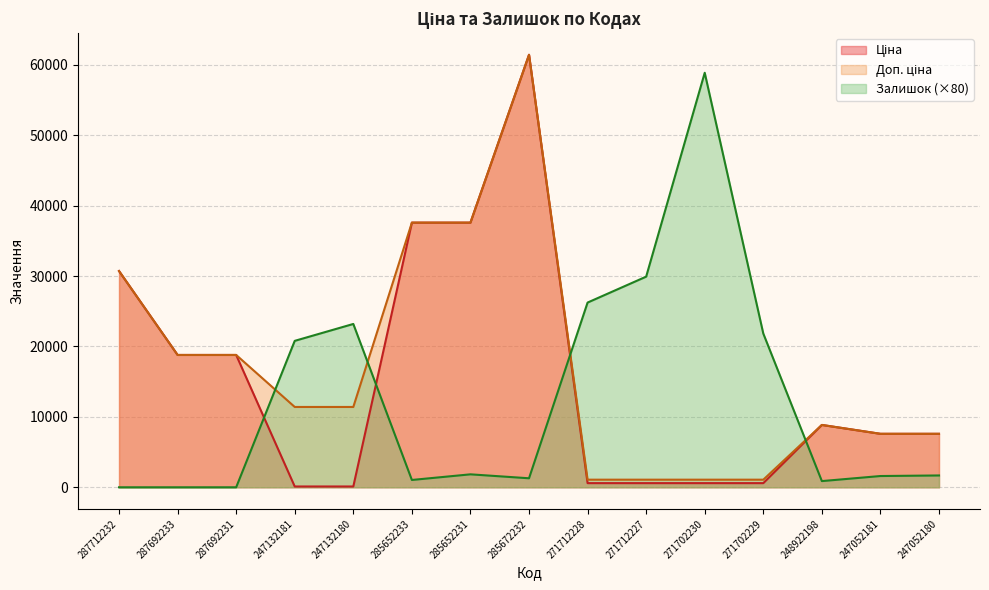

True or false: Ціна has a value of 12677.6 at 285652233.

False